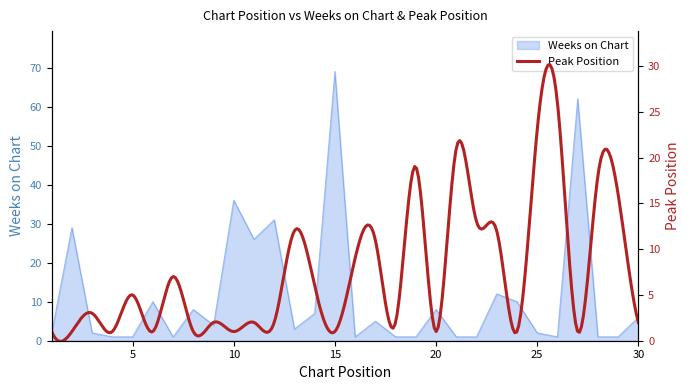

Where is the first local maximum?

2